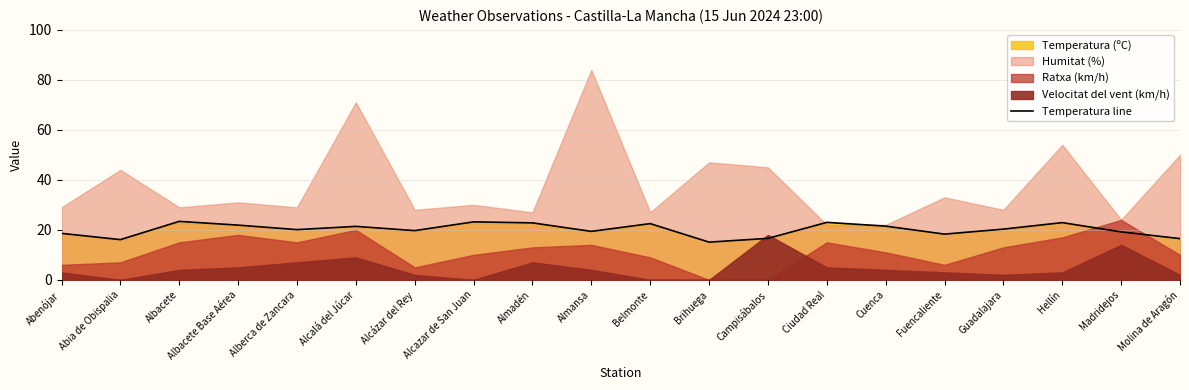

What is the maximum value for Temperatura line?

23.4